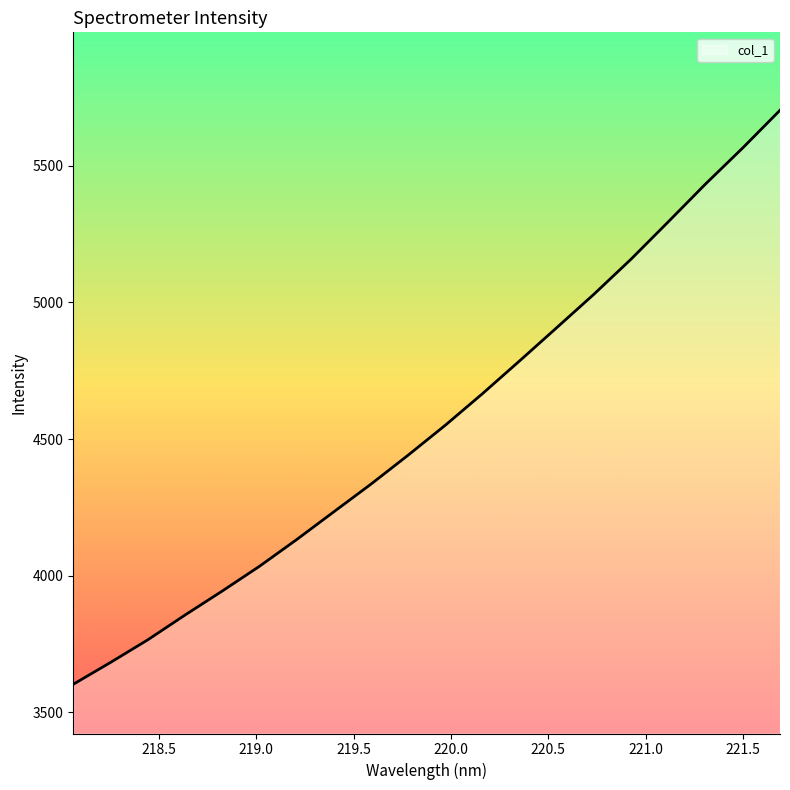

How many lines are shown in the chart?

1